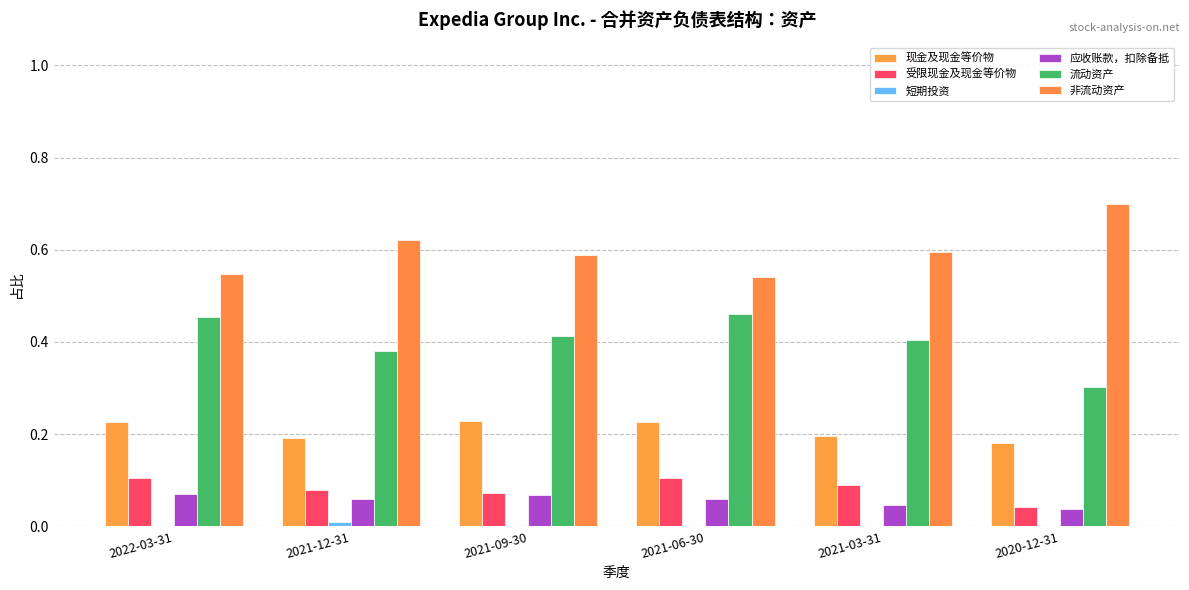

How many 流动资产 values are between 0 and 1?

6